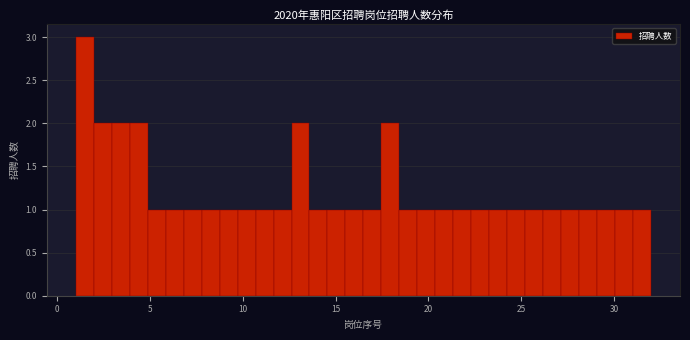

Read against the x-axis, roughly where is the centre of the tallest bar?

1.5